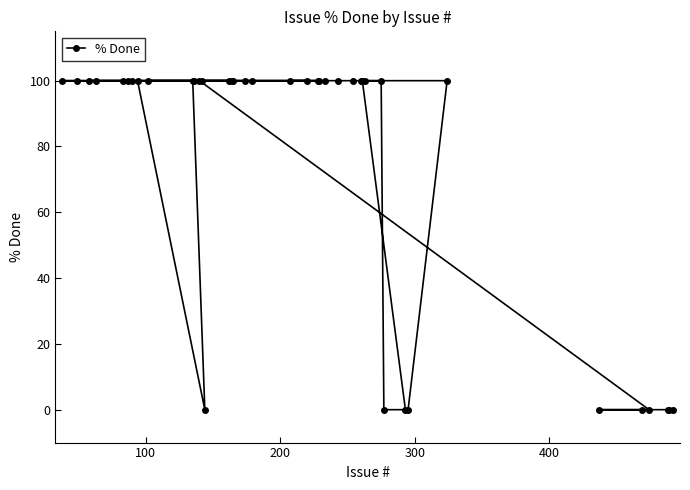

What is the difference between the maximum and second lowest values?

100